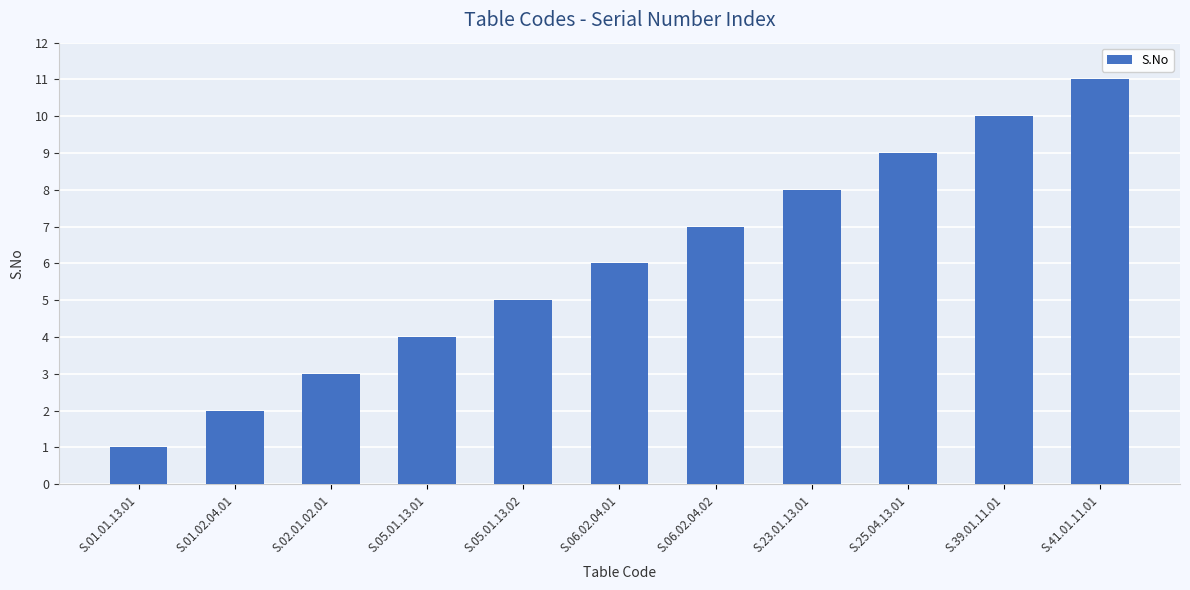

At which category does the chart reach its minimum across all series?

S.01.01.13.01